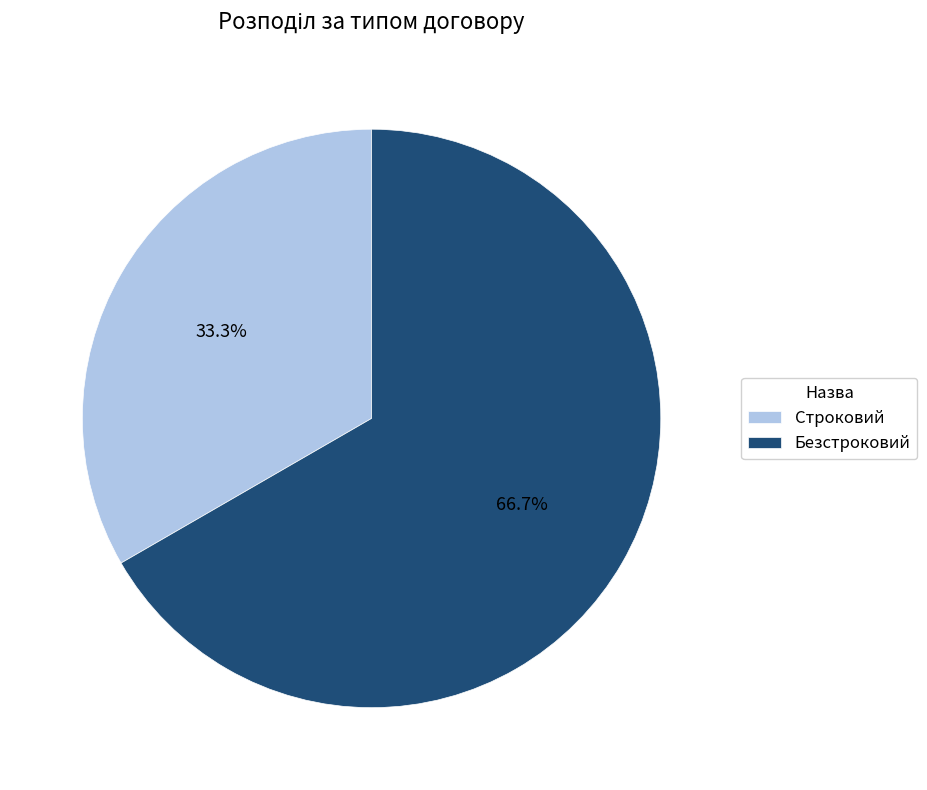

Between Строковий and Безстроковий, which is larger?

Безстроковий